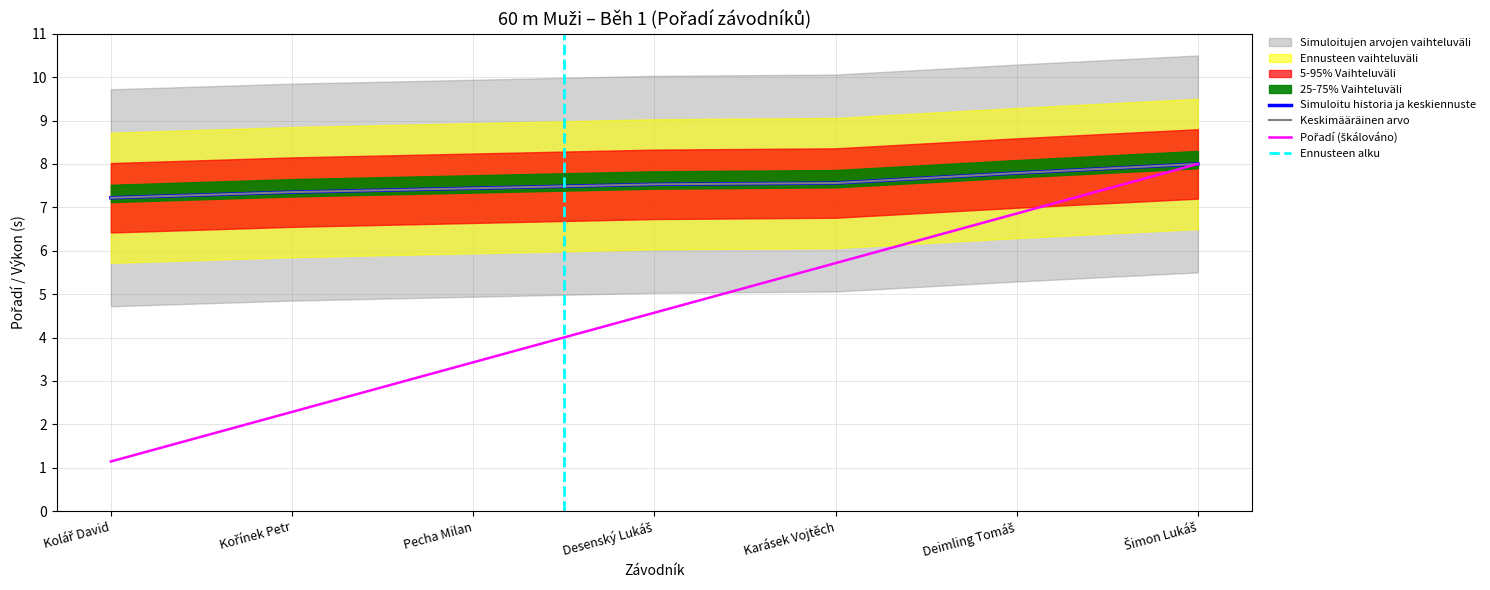

Rank the categories by value from lowest to highest.

Kolář David, Kořínek Petr, Pecha Milan, Desenský Lukáš, Karásek Vojtěch, Deimling Tomáš, Šimon Lukáš